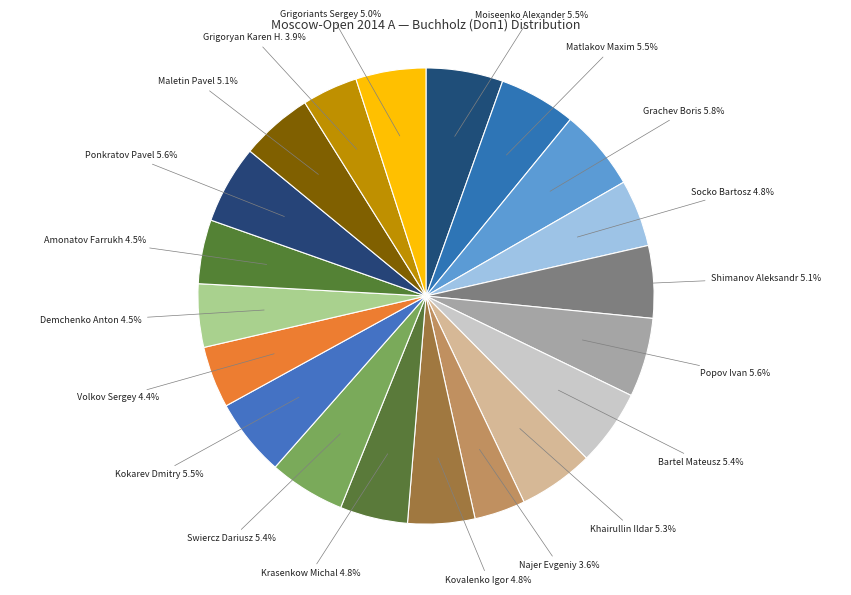

Does Bartel Mateusz account for over 50% of the chart?

No